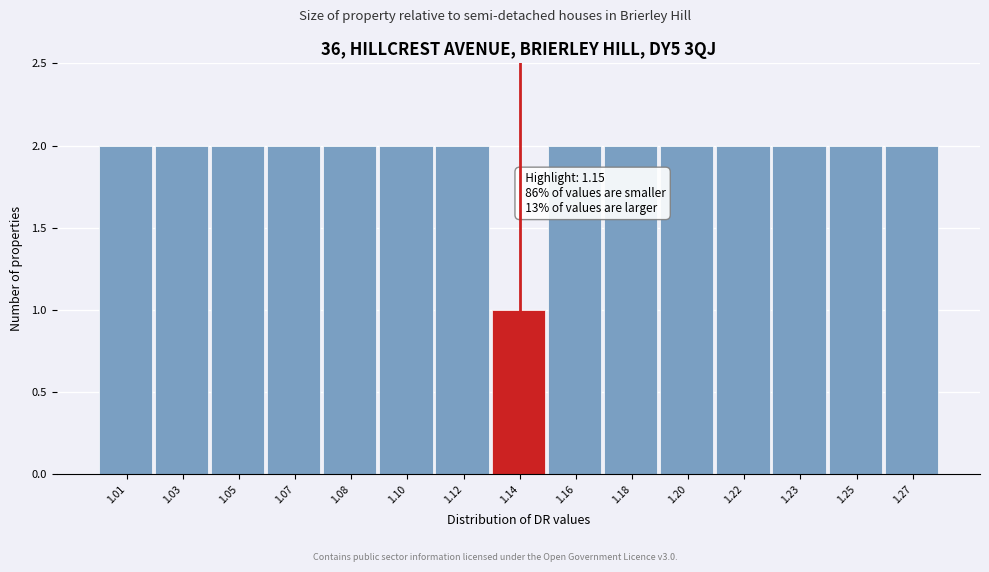

Reading left to right, transcribe all the data shown in this chart.

1.01=2	1.03=2	1.05=2	1.07=2	1.08=2	1.10=2	1.12=2	1.14=1	1.16=2	1.18=2	1.20=2	1.22=2	1.23=2	1.25=2	1.27=2